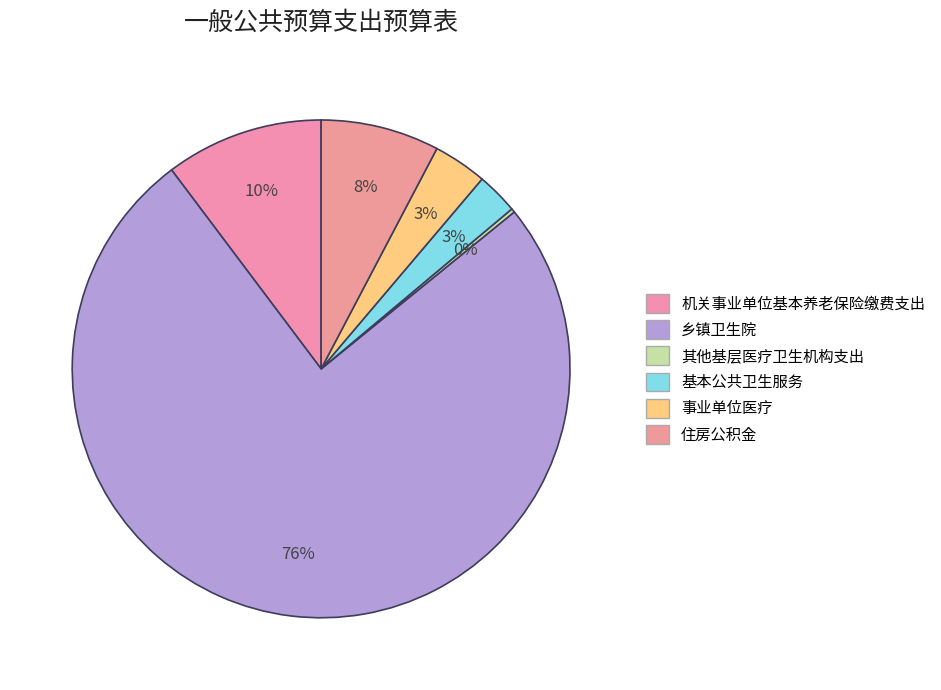

How many segments does this pie chart have?

6